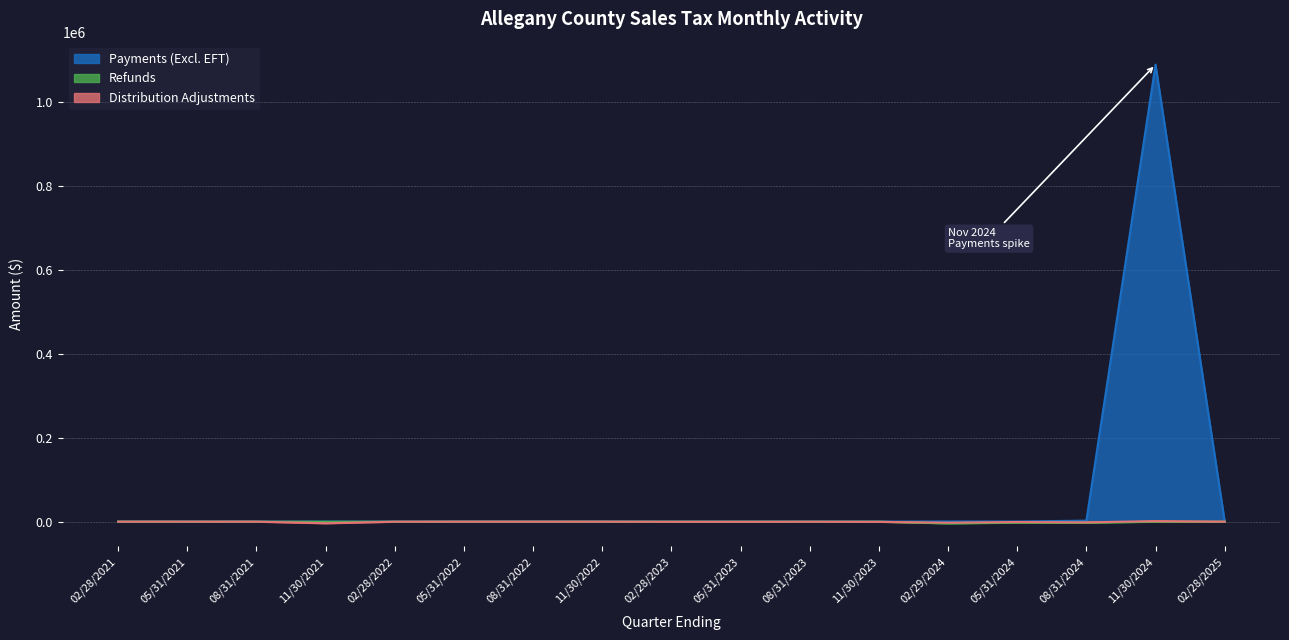

Read the Refunds value at 05/31/2024.

-2278.9